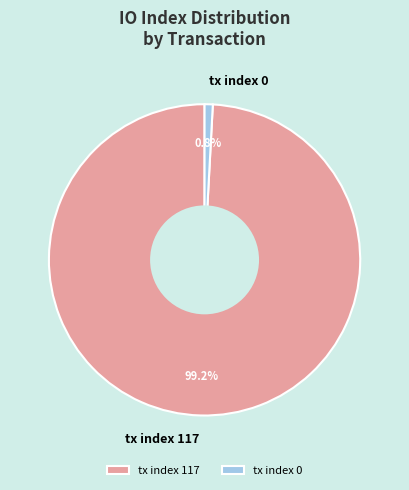

To the nearest percent, what is the combined percentage of tx index 0 and tx index 117?

100%